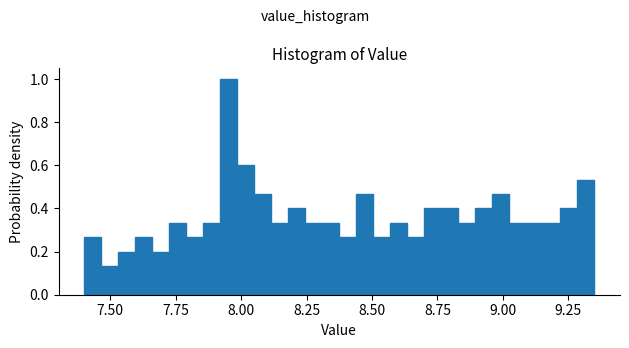

Read against the x-axis, roughly where is the centre of the tallest bar?

7.95